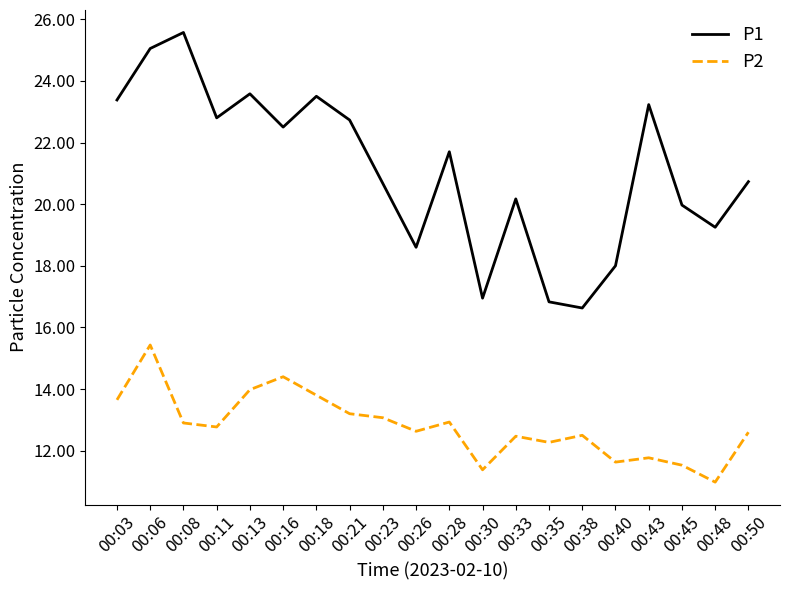

What is the approximate value of P2 at 00:45?

11.5